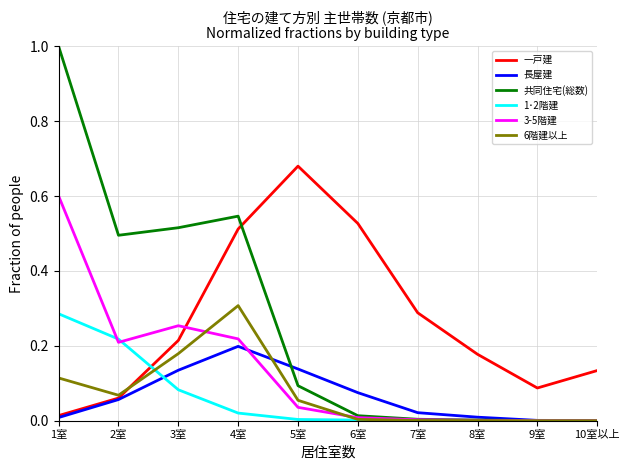

How many distinct data groups are displayed?

6